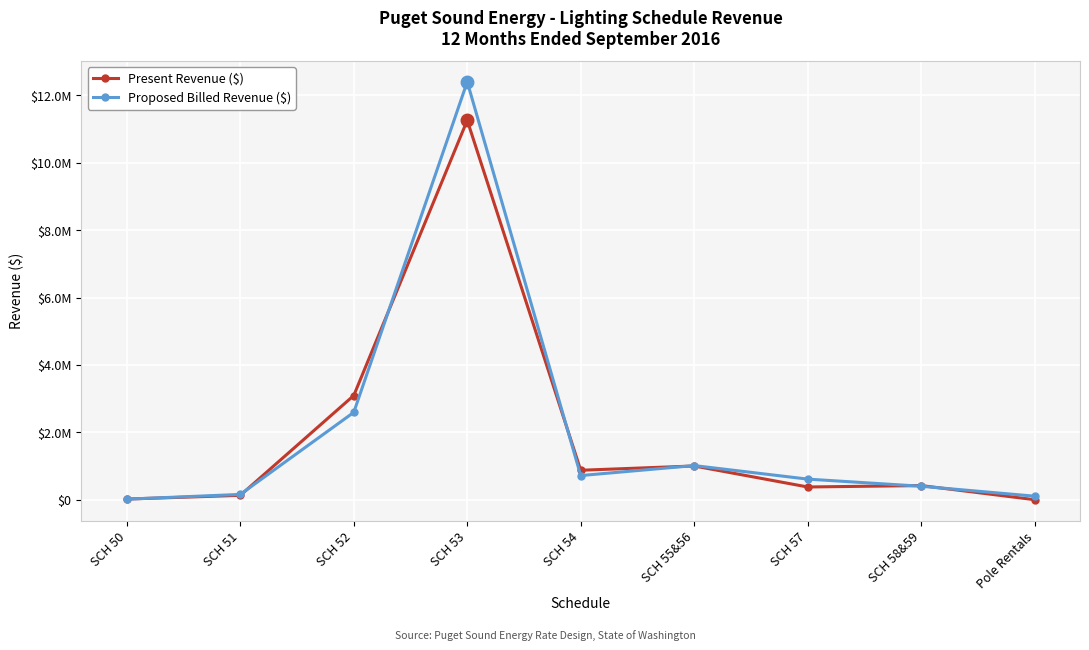

In Present Revenue ($), how many points are lower than both neighbors (excluding endpoints)?

2